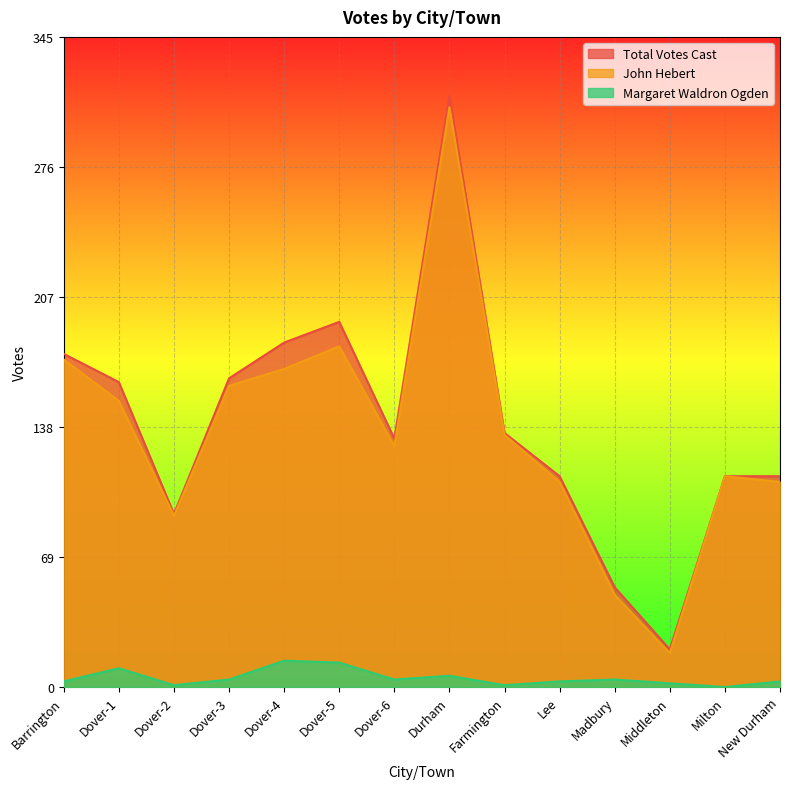

What is the difference between the second highest and second lowest values in the Total Votes Cast series?

141